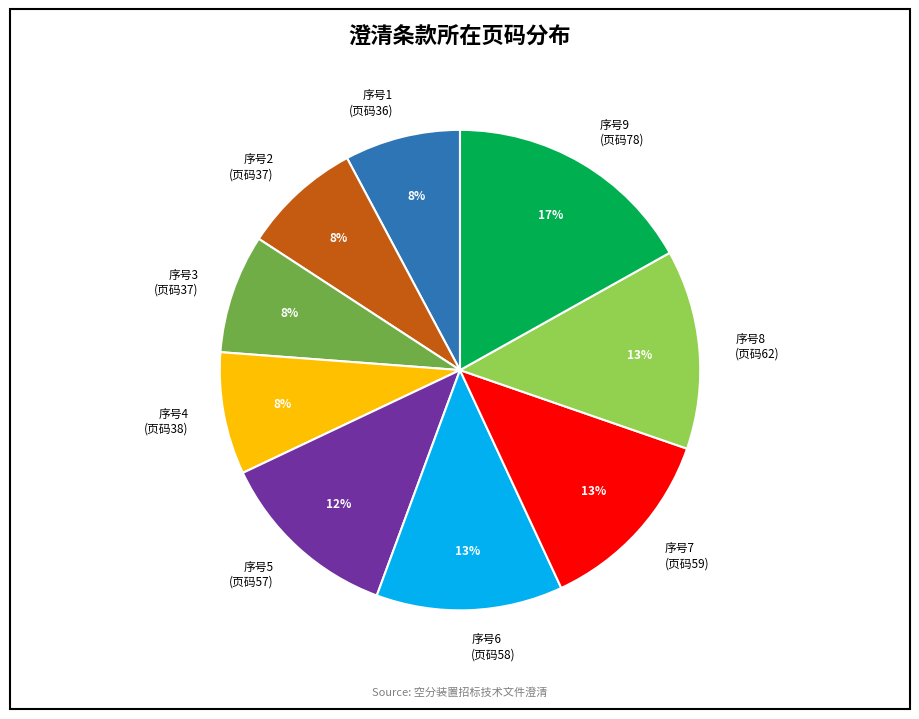

Which category has the biggest portion of the pie?

序号9 (页码78)